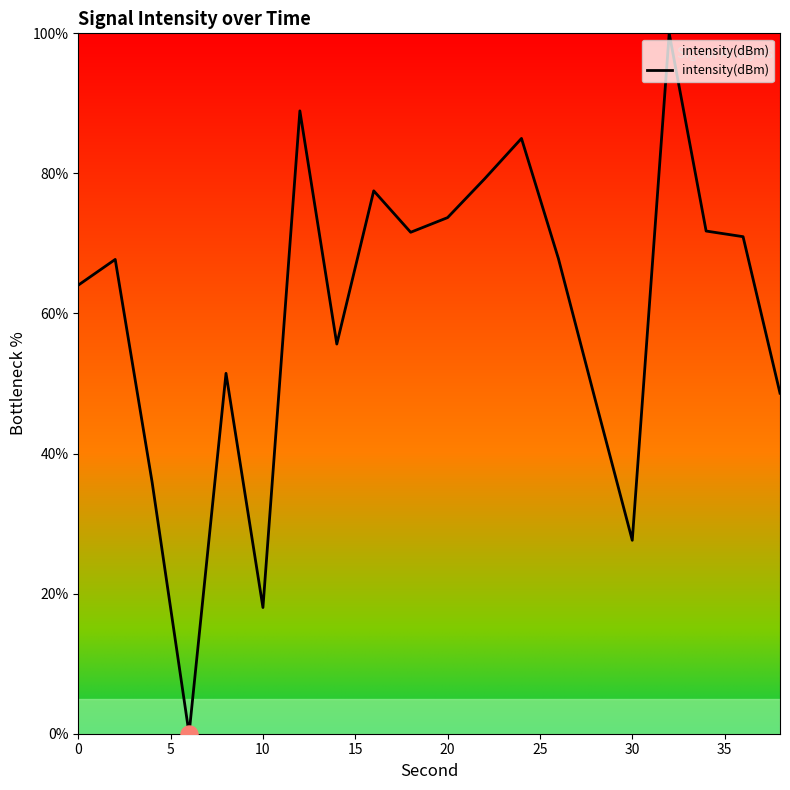

What is the difference between the maximum and minimum values?

100.0